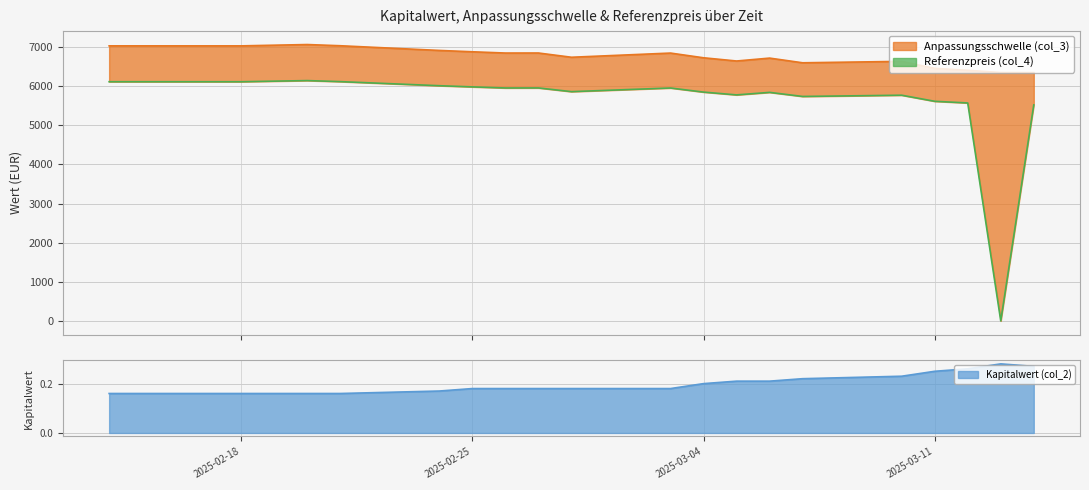

What is the value of the Anpassungsschwelle (col_3) point at the 13th from the left?

6644.9